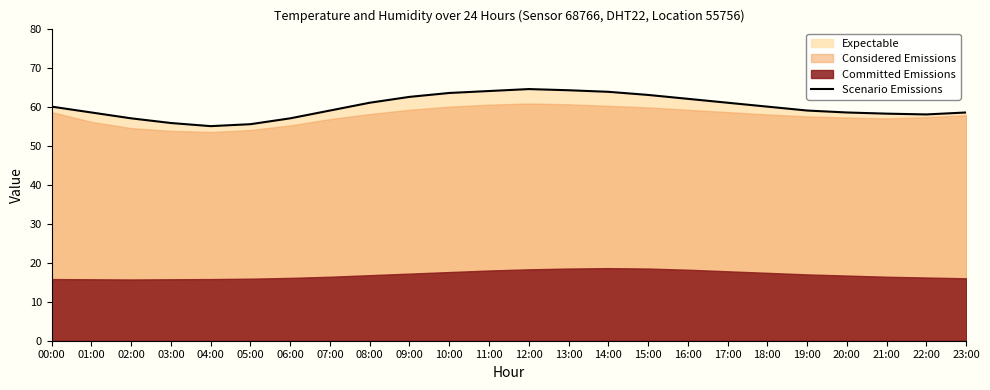

List the labels in order of value, largest first.

12:00, 13:00, 11:00, 14:00, 10:00, 15:00, 09:00, 16:00, 08:00, 17:00, 00:00, 18:00, 07:00, 19:00, 01:00, 20:00, 23:00, 21:00, 22:00, 02:00, 06:00, 03:00, 05:00, 04:00